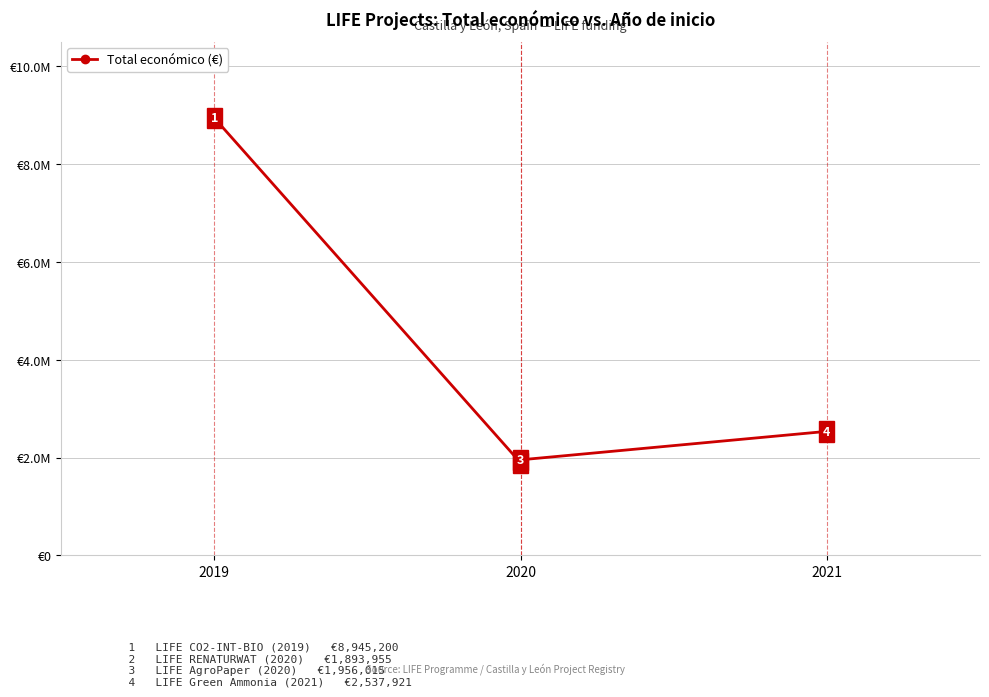

True or false: the data has more than 0 interior local peaks.

False